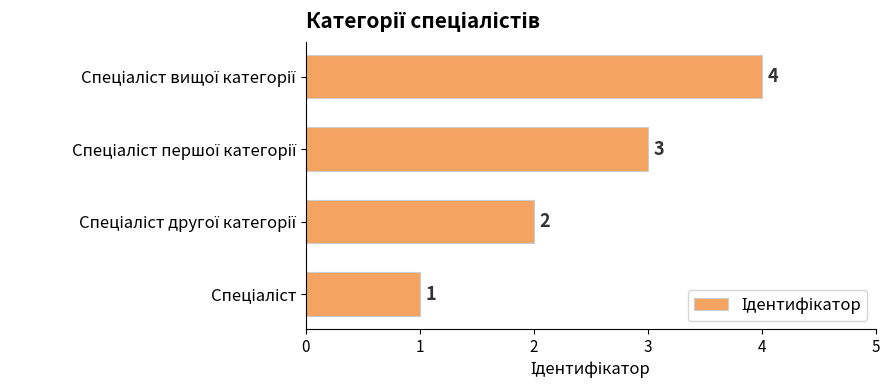

What is the greatest value displayed?

4